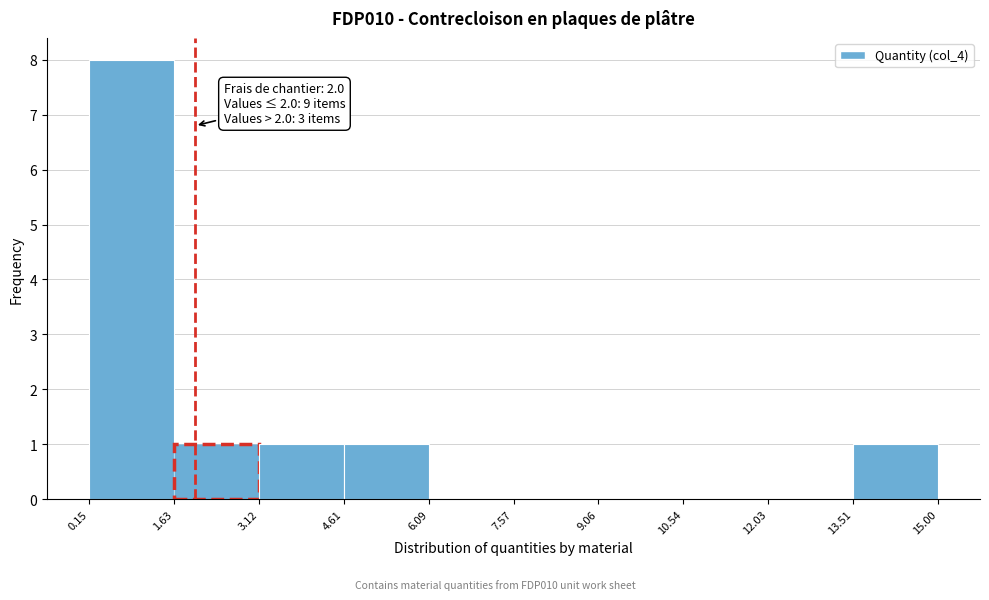

Over which range of the x-axis is the bar tallest?

0.15 to 1.63